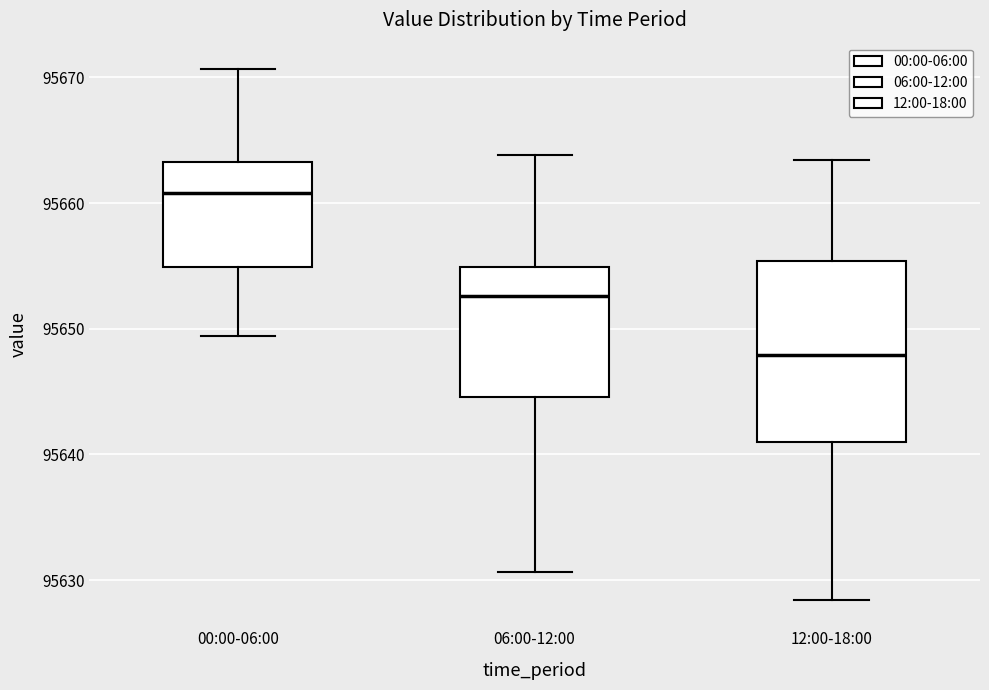

Which box has the highest median line?

00:00-06:00